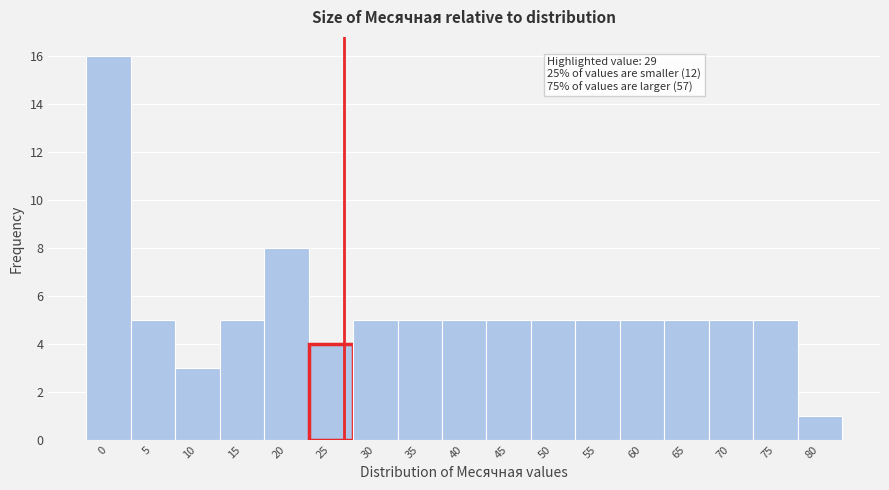

Reading left to right, extract all data points from this chart.

16	5	3	5	8	4	5	5	5	5	5	5	5	5	5	5	1